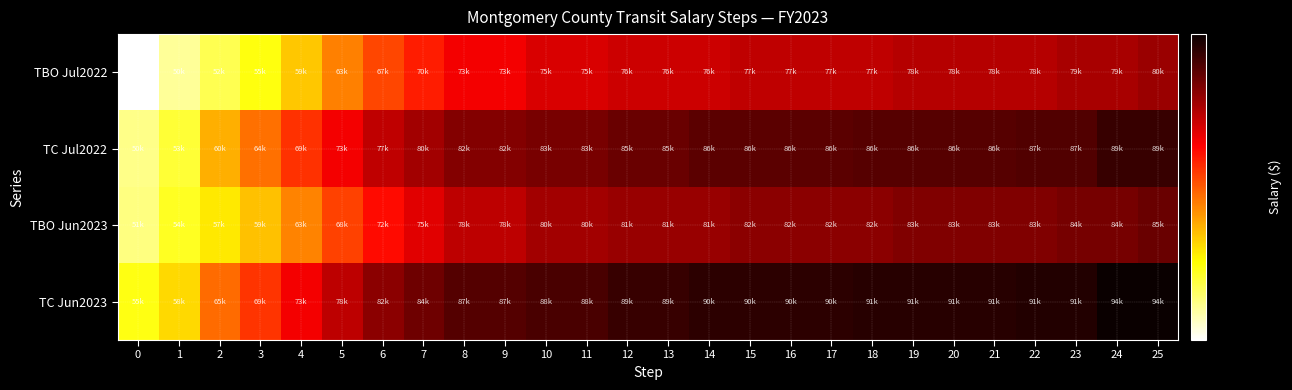

List the series in order of their peak value, lowest first.

TBO Jul2022, TBO Jun2023, TC Jul2022, TC Jun2023